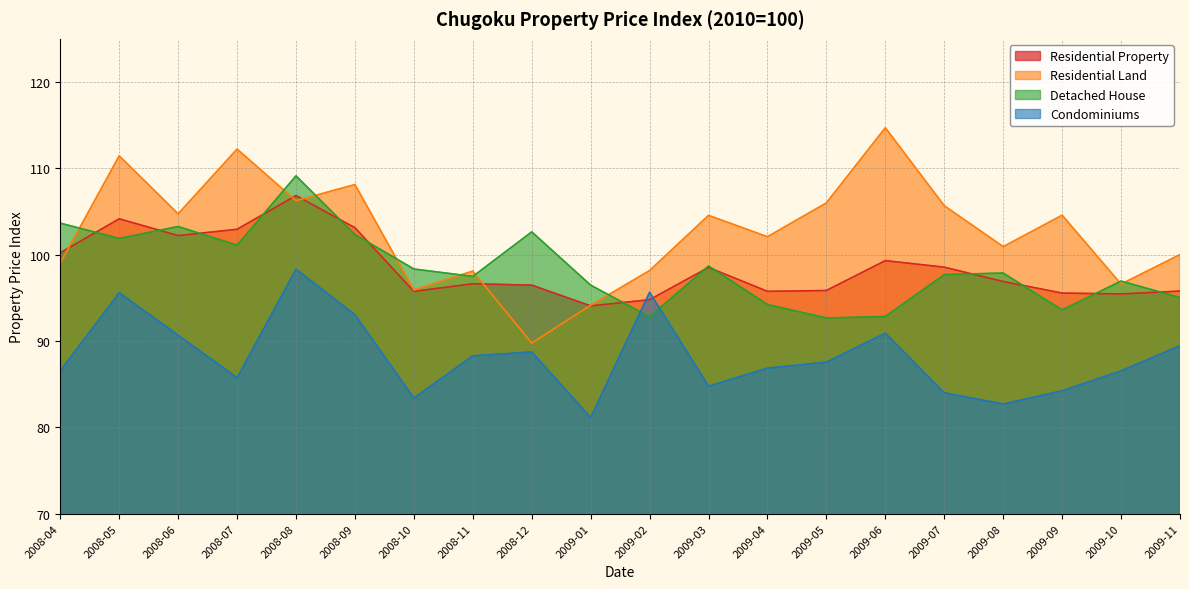

What is the approximate value of Residential Property at 2009-11?

95.8